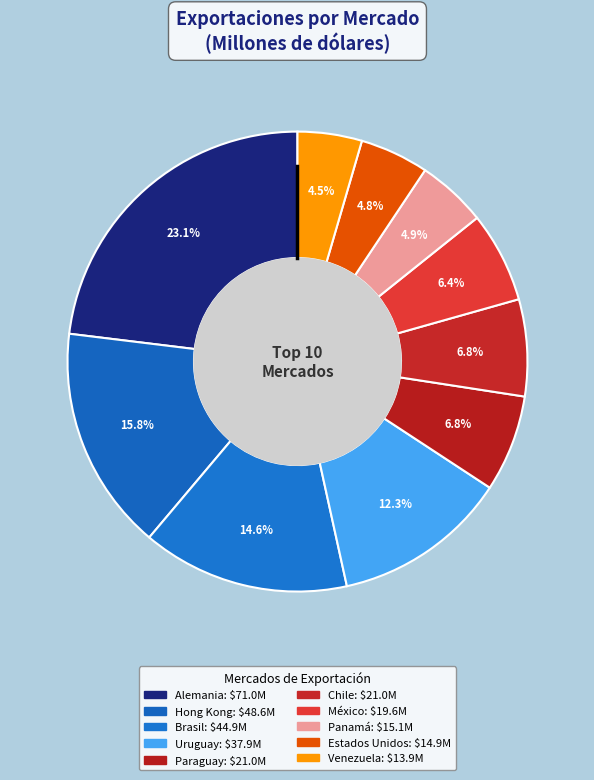

Count the number of slices in the pie.

10